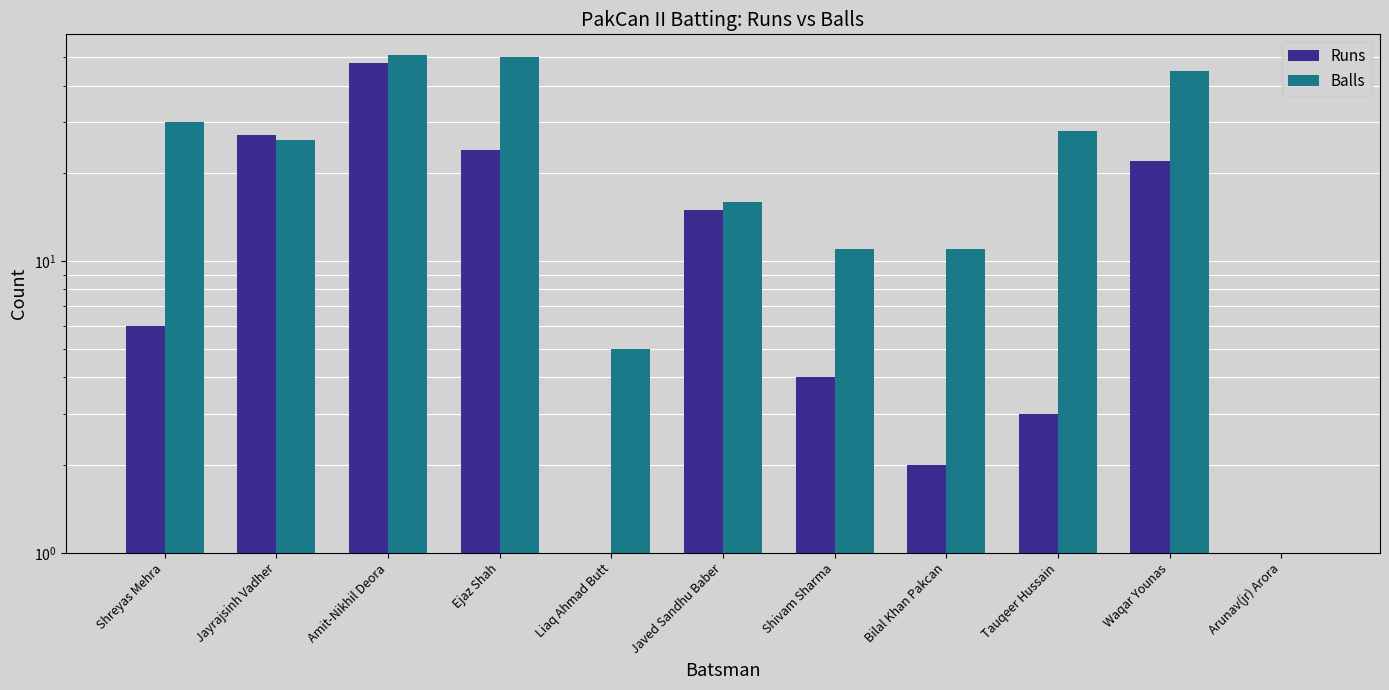

Reading left to right, what are all the values shown in this chart?

Runs: Shreyas Mehra=6	Jayrajsinh Vadher=27	Amit-Nikhil Deora=48	Ejaz Shah=24	Liaq Ahmad Butt=0	Javed Sandhu Baber=15	Shivam Sharma=4	Bilal Khan Pakcan=2	Tauqeer Hussain=3	Waqar Younas=22	Arunav(jr) Arora=0
Balls: Shreyas Mehra=30	Jayrajsinh Vadher=26	Amit-Nikhil Deora=51	Ejaz Shah=50	Liaq Ahmad Butt=5	Javed Sandhu Baber=16	Shivam Sharma=11	Bilal Khan Pakcan=11	Tauqeer Hussain=28	Waqar Younas=45	Arunav(jr) Arora=0